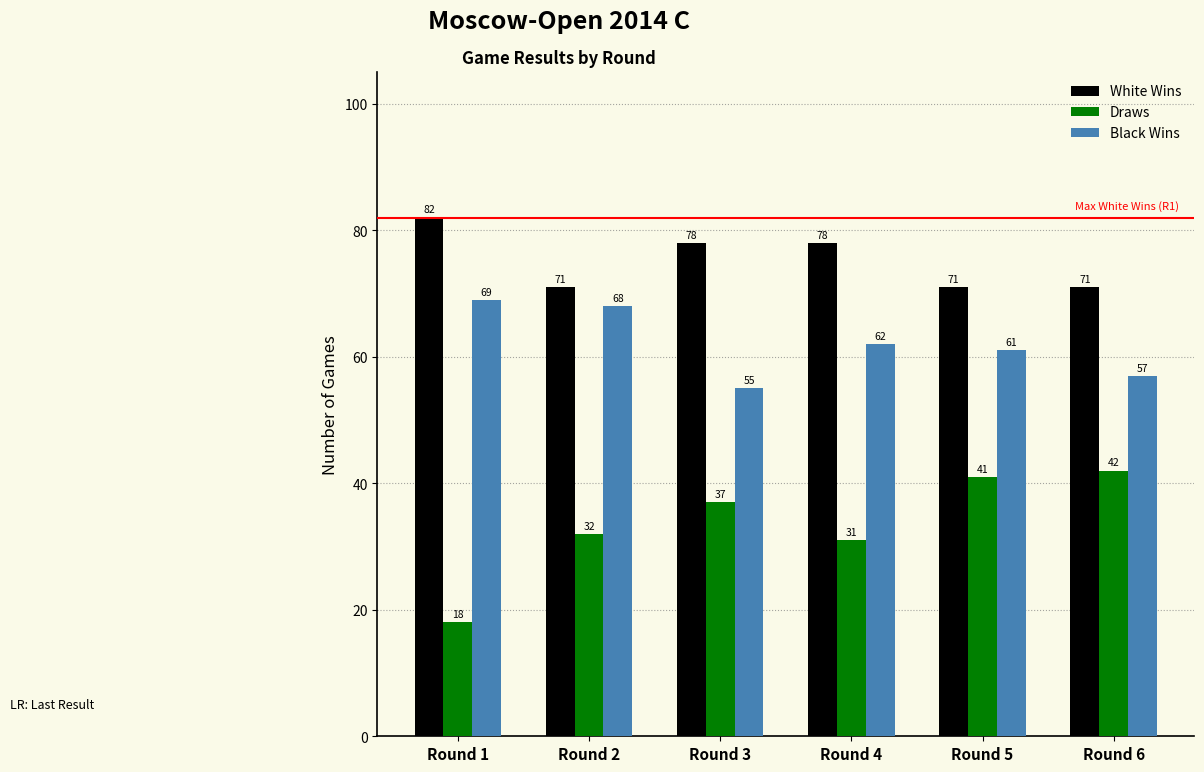

Reading left to right, what are all the values shown in this chart?

White Wins: Round 1=82	Round 2=71	Round 3=78	Round 4=78	Round 5=71	Round 6=71
Draws: Round 1=18	Round 2=32	Round 3=37	Round 4=31	Round 5=41	Round 6=42
Black Wins: Round 1=69	Round 2=68	Round 3=55	Round 4=62	Round 5=61	Round 6=57